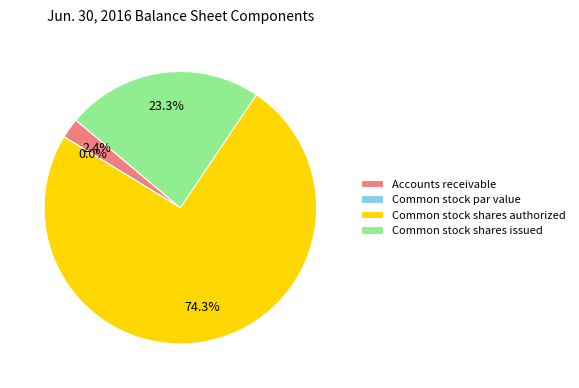

To the nearest percent, what is the average slice percentage?

25%